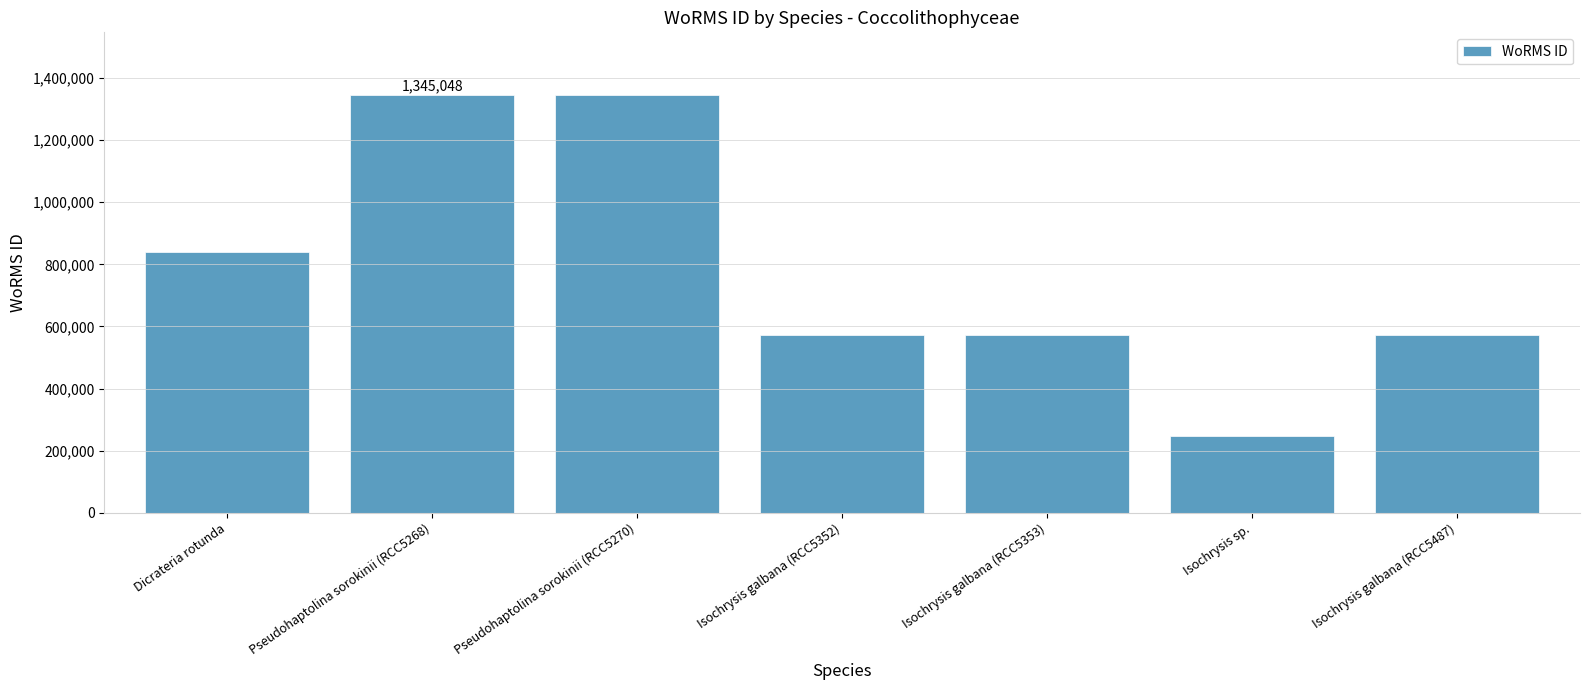

At which label is the value closest to 796586?

Dicrateria rotunda